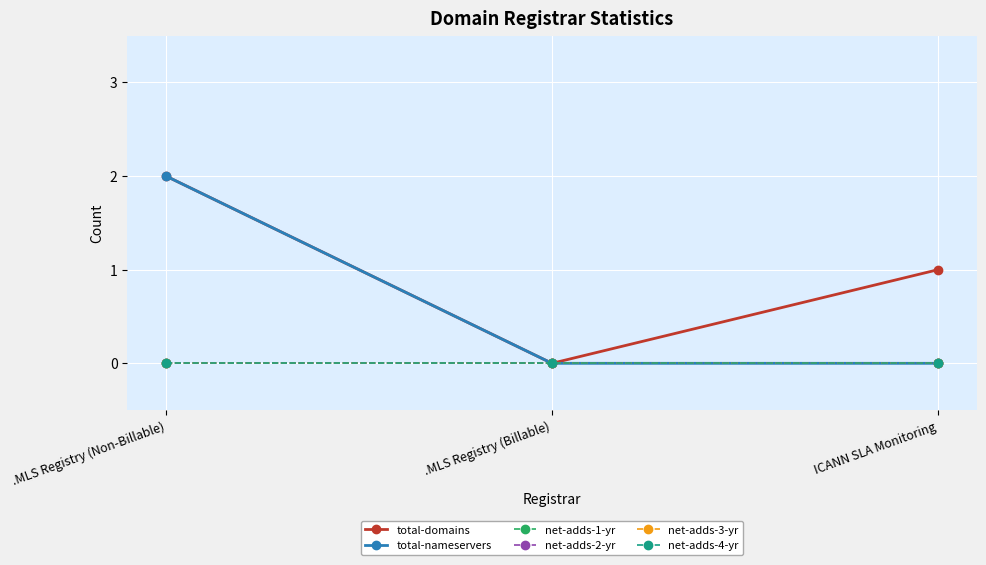

Is this an area chart (filled region under the line)?

No